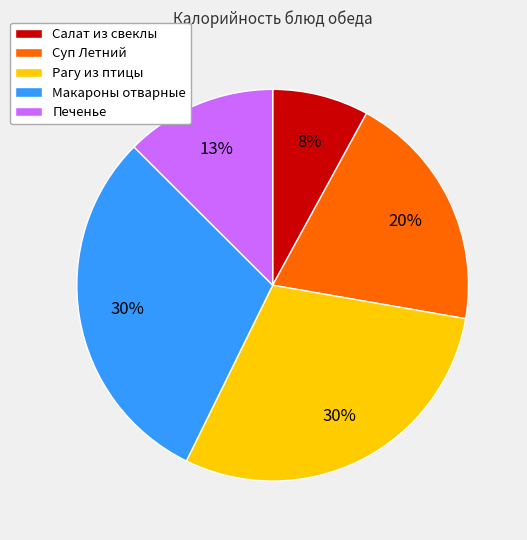

To the nearest percent, what percentage of the pie is Рагу из птицы?

30%